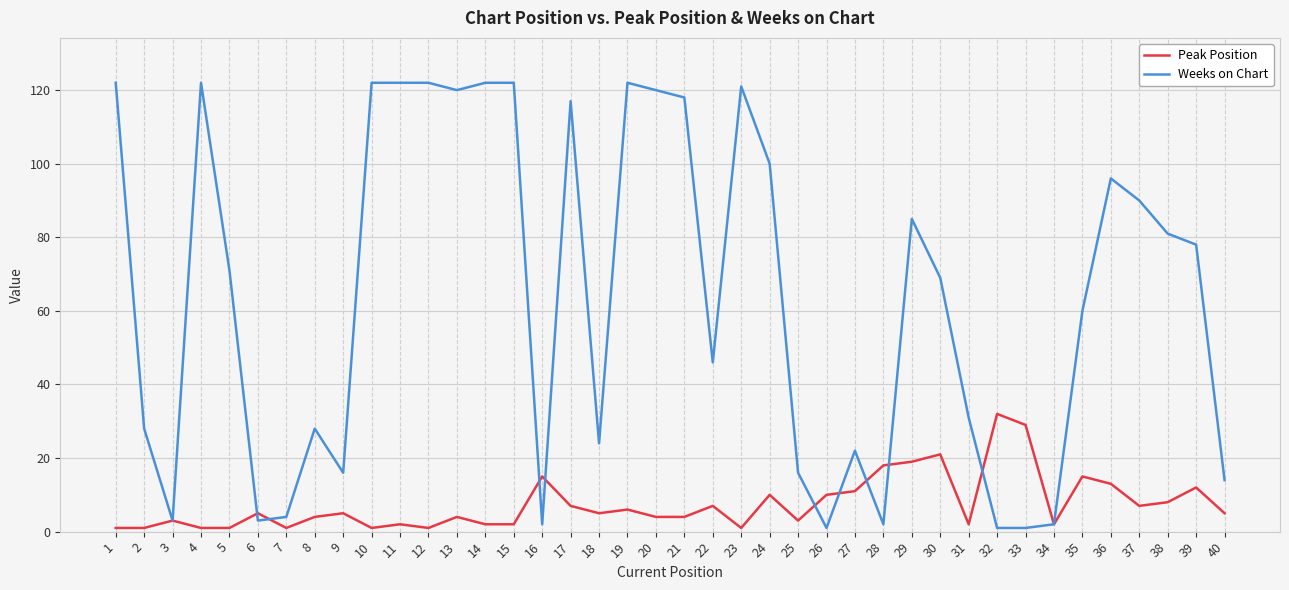

Is the value of Peak Position at 38 greater than the value of Weeks on Chart at 25?

No